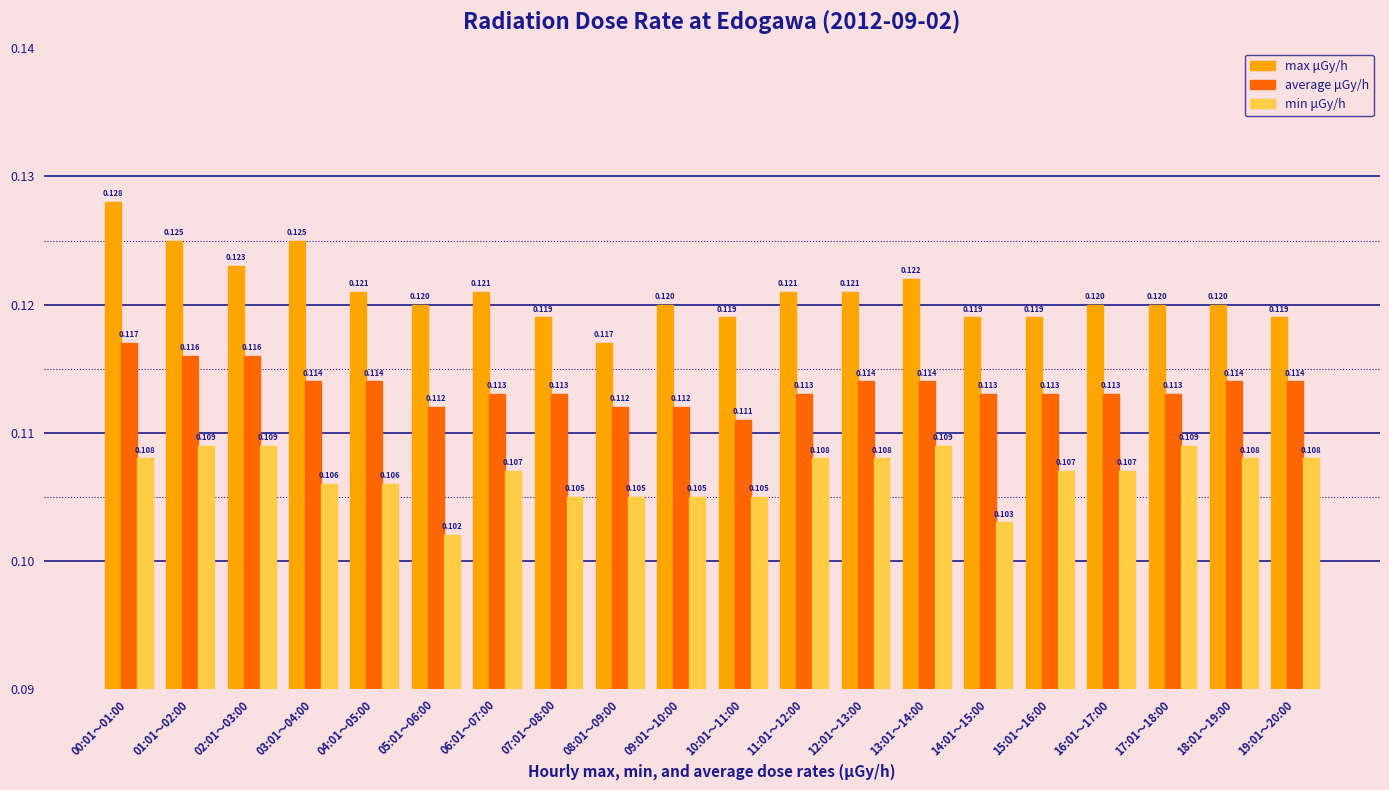

What is the sum of all min μGy/h values?

2.1